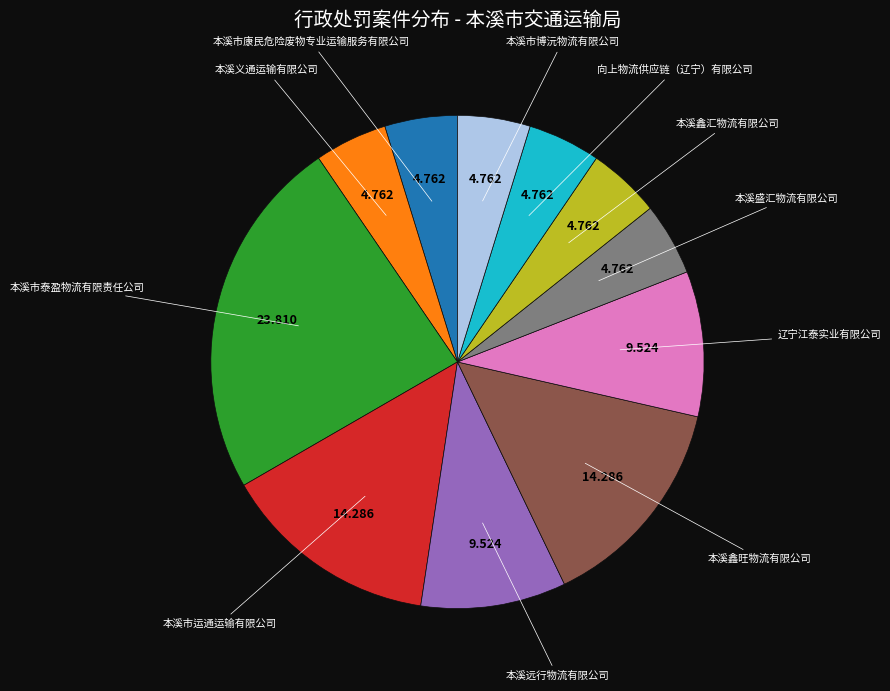

How many segments does this pie chart have?

11